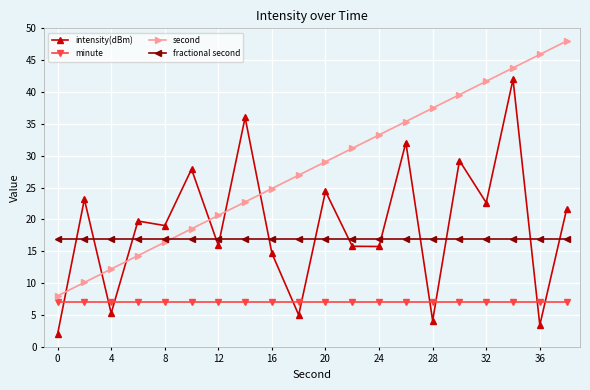

Rank the series by their maximum value, from lowest to highest.

minute, fractional second, intensity(dBm), second